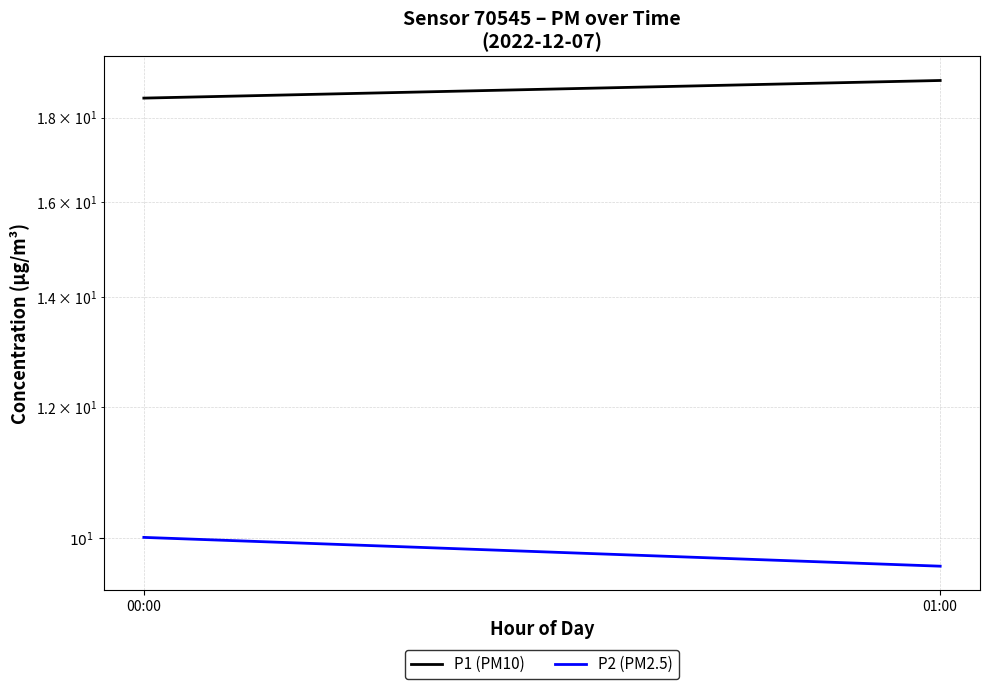

What are all the series names shown in the legend?

P1 (PM10), P2 (PM2.5)